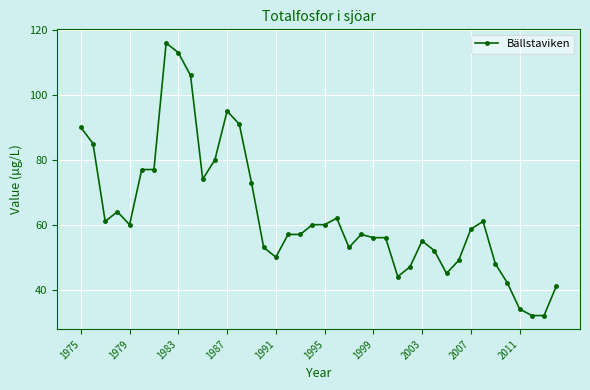

How many lines are shown in the chart?

1